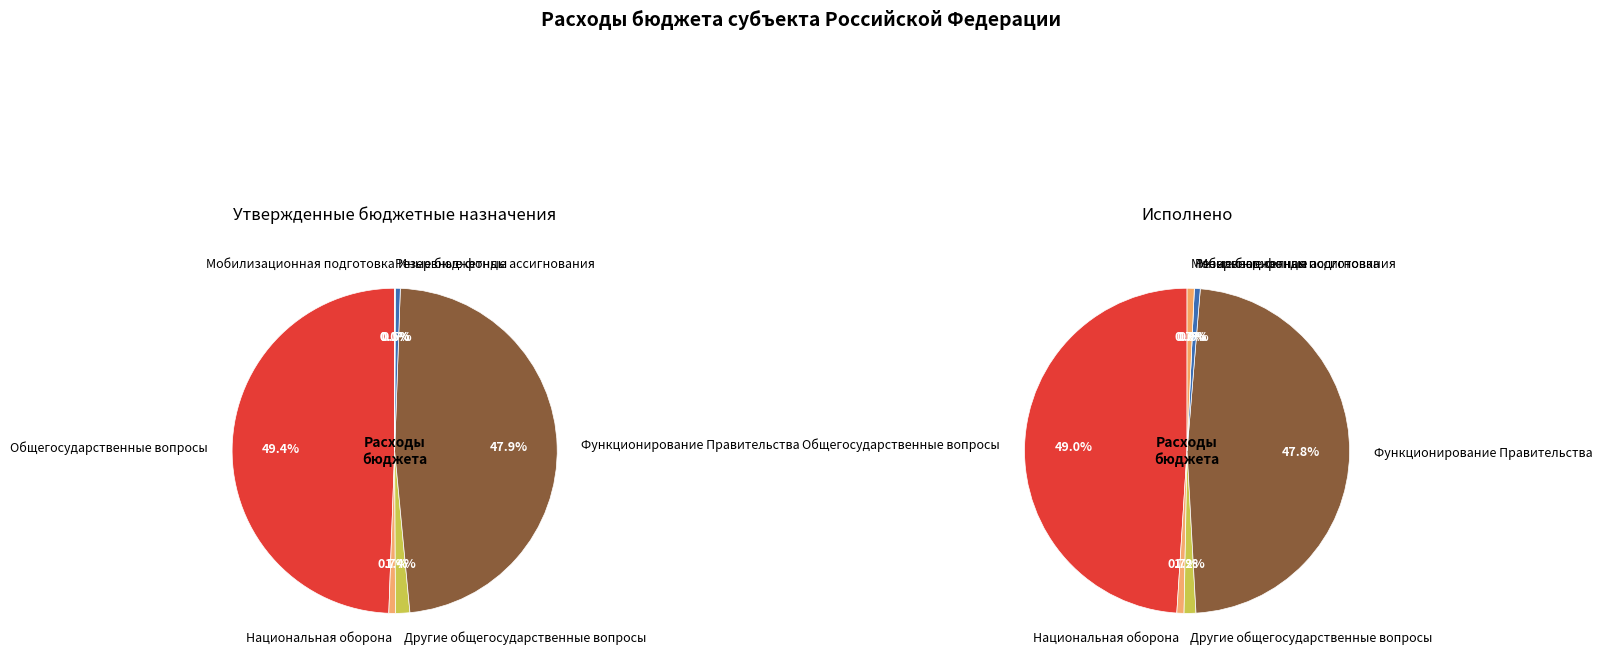

To the nearest percent, what is the average slice percentage?

14%